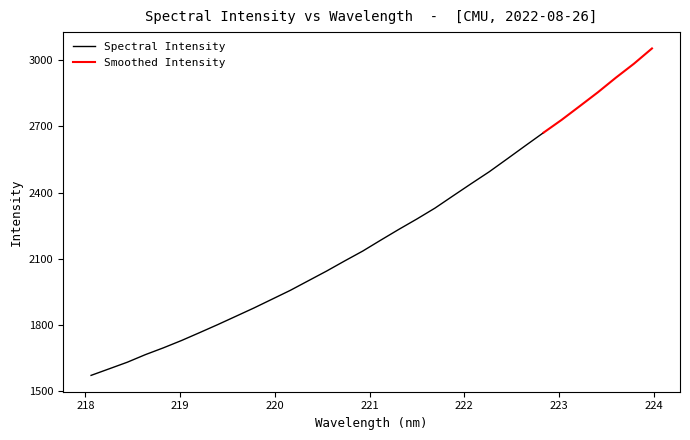

Rank the categories by value from highest to lowest.

223.9802, 223.7895, 223.5987, 223.408, 223.2172, 223.0264, 222.8355, 222.6447, 222.4538, 222.263, 222.0721, 221.8812, 221.6902, 221.4993, 221.3083, 221.1174, 220.9264, 220.7354, 220.5444, 220.3533, 220.1623, 219.9712, 219.7801, 219.589, 219.3979, 219.2067, 219.0156, 218.8244, 218.6332, 218.442, 218.2508, 218.0596